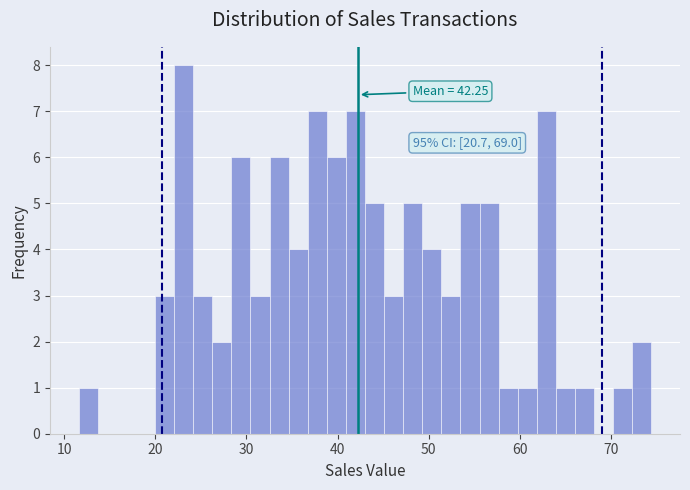

Read against the x-axis, roughly where is the centre of the tallest bar?

23